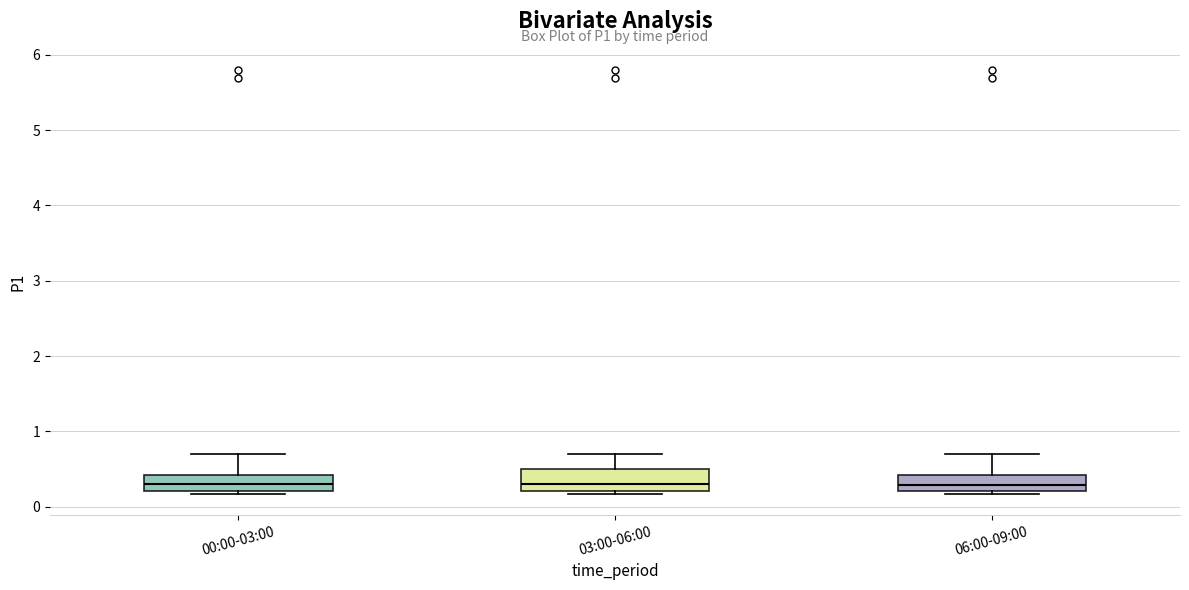

Reading left to right, transcribe this box plot: for each box, give where its median line is, the range the box spans, and where its two whiskers end, as read against the y-axis. The values are not printed on the chart, so give them approximately, as read against the axis.

00:00-03:00: median 0.3, box 0.2 to 0.4, whiskers 0.2 to 0.7
03:00-06:00: median 0.3, box 0.2 to 0.5, whiskers 0.2 to 0.7
06:00-09:00: median 0.3, box 0.2 to 0.4, whiskers 0.2 to 0.7